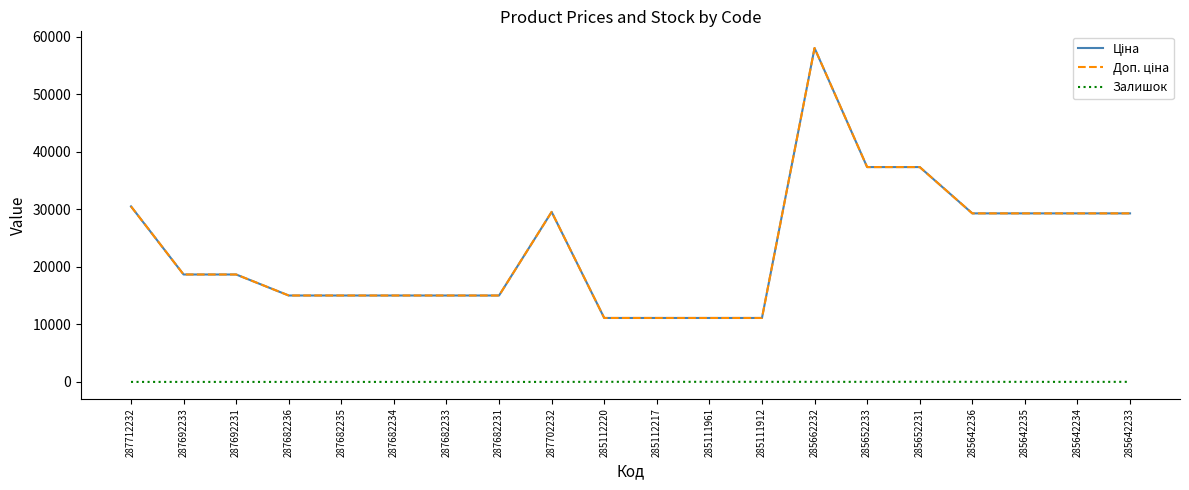

Does the chart have visible grid lines?

No